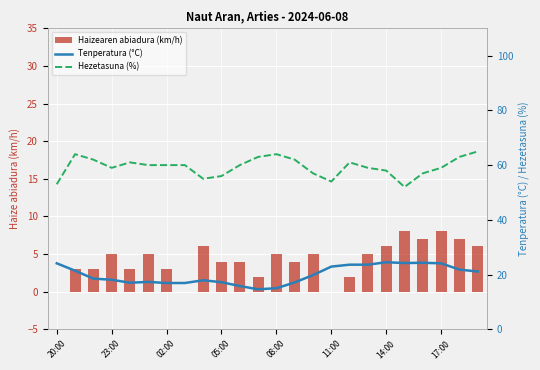

The value of Tenperatura (°C) at 08:00 is 28.4. True or false?

False